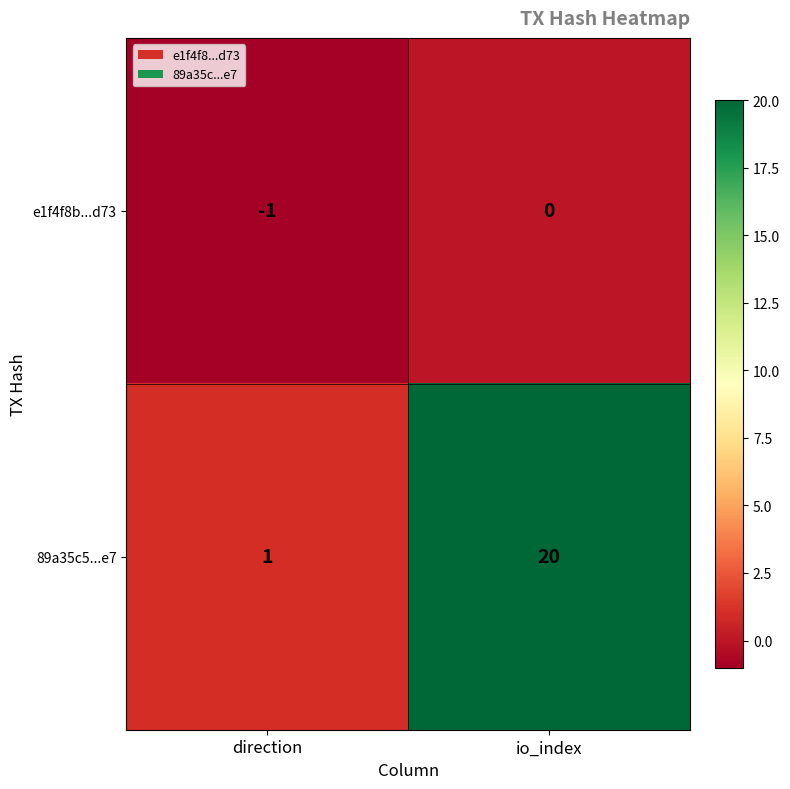

How many values in the e1f4f8b...d73 series are below 0?

1